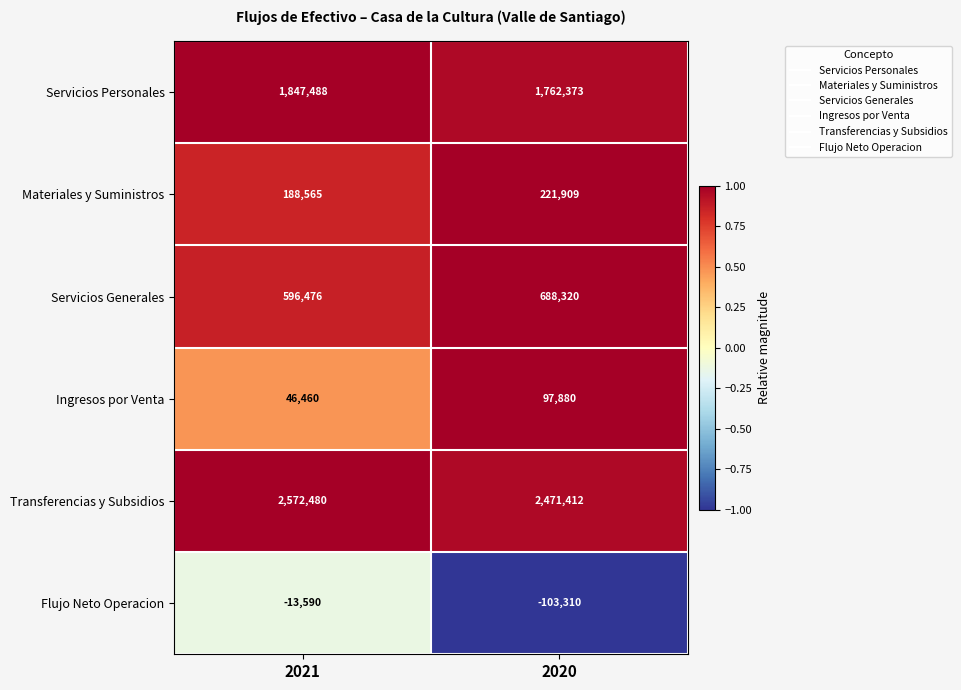

At which category is the sum across all series the highest?

2021